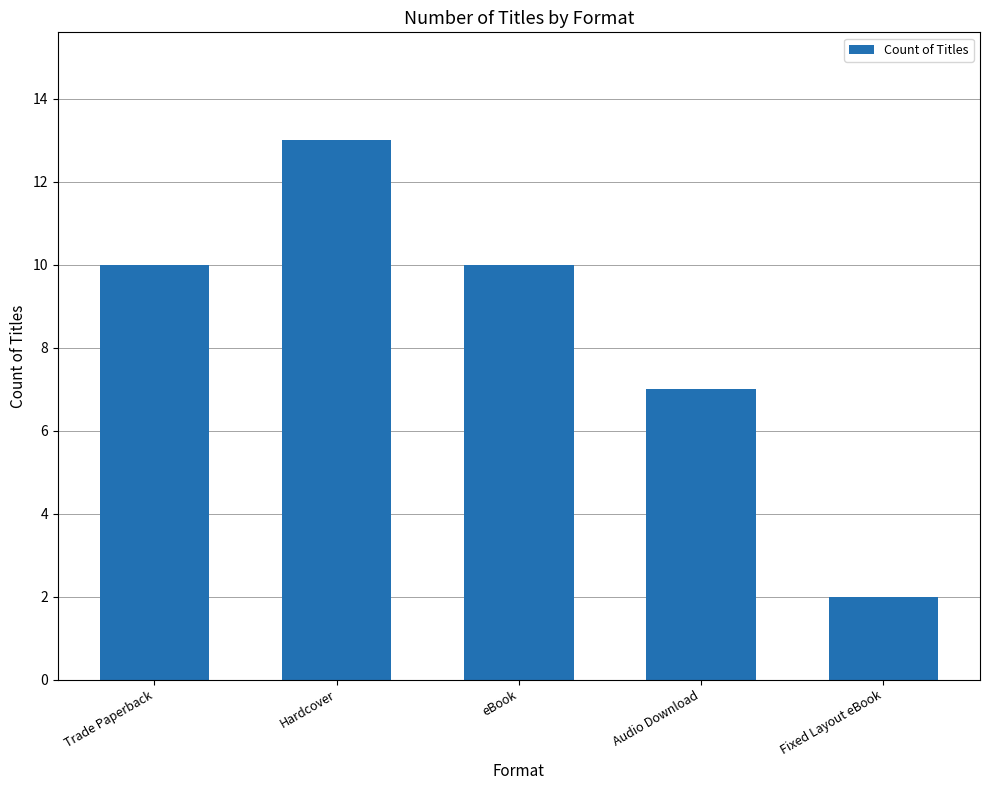

What is the label of the 3rd bar from the right?

eBook